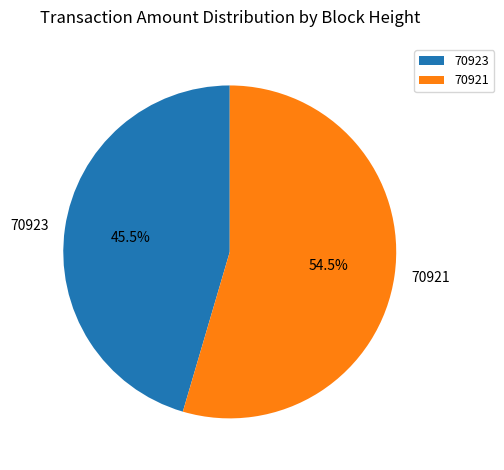

What is the largest slice in the pie chart?

70921